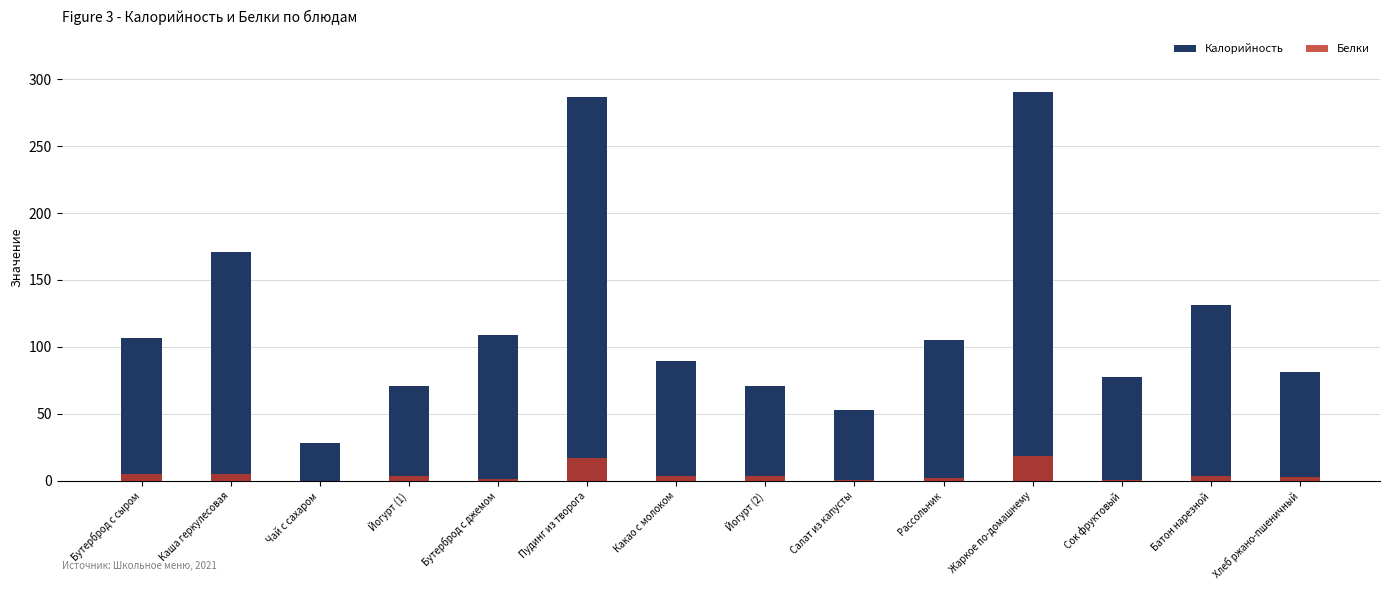

What is the greatest value displayed?

290.6